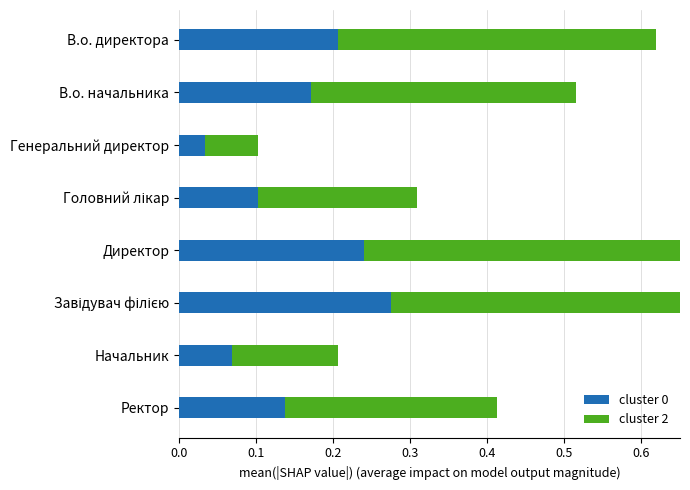

Which series has the largest range (max minus min)?

cluster 2